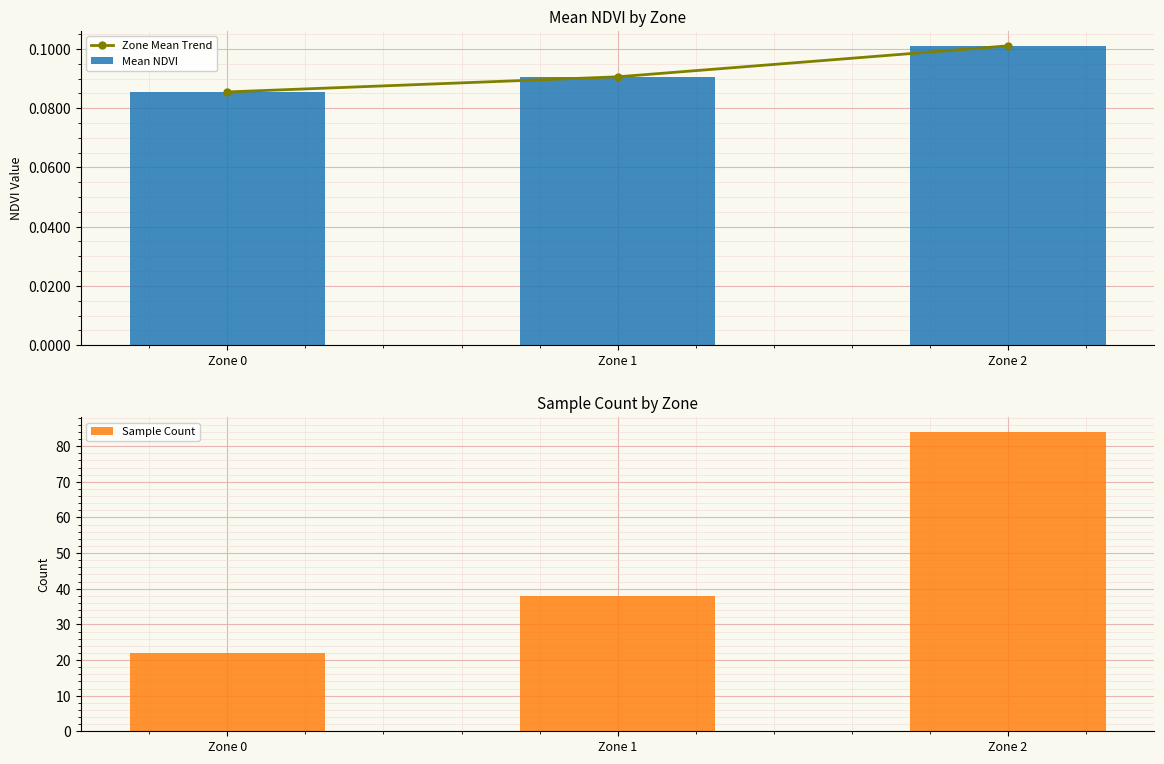

Which series has the largest total across all categories?

Sample Count